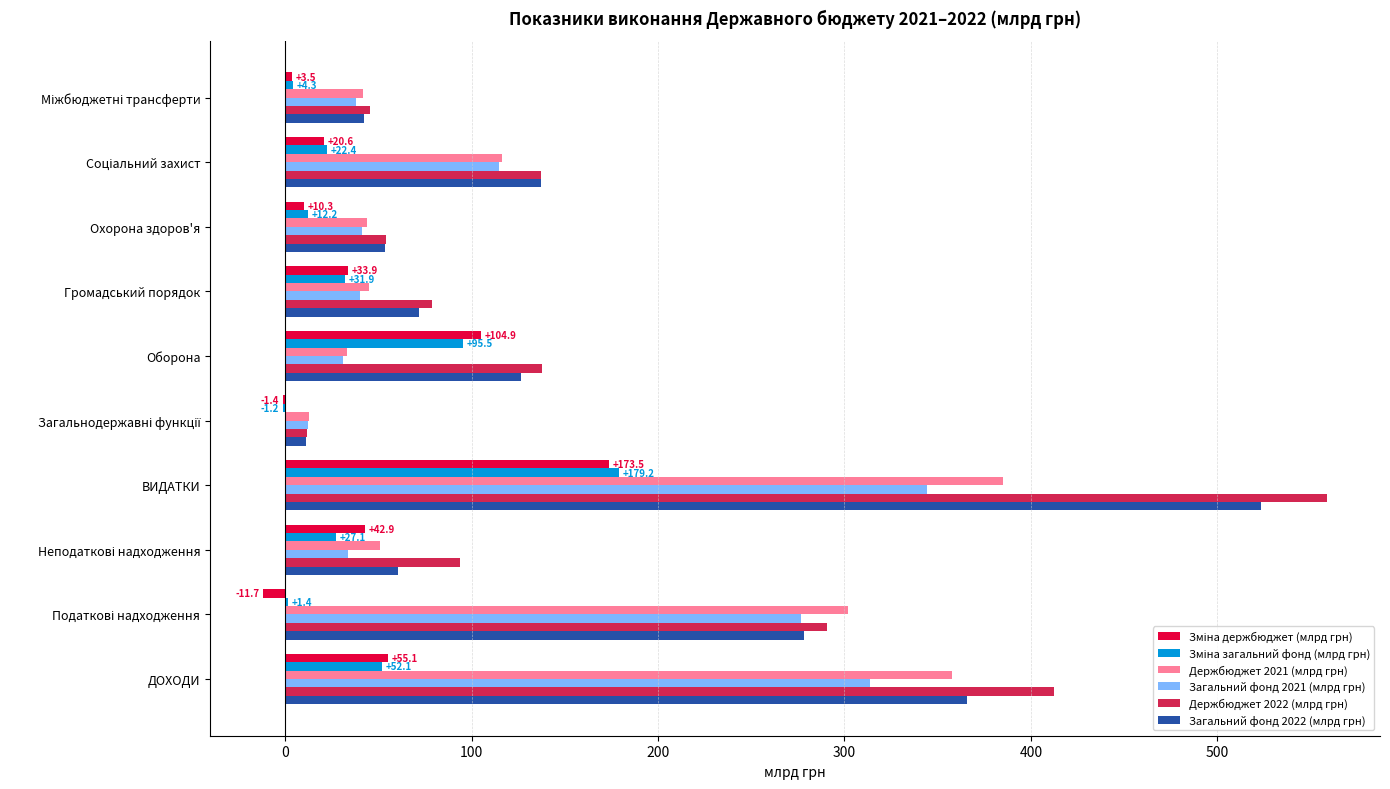

How many distinct data groups are displayed?

6